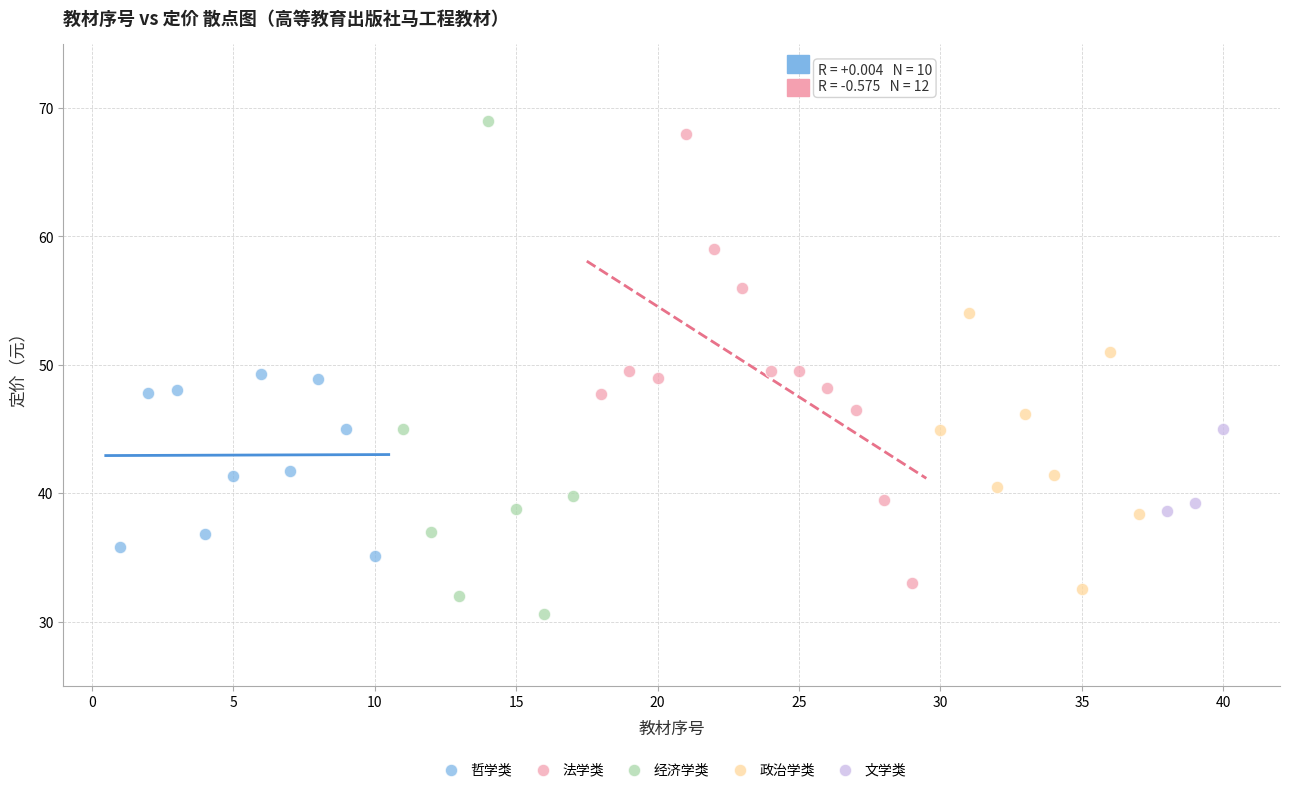

Which series has the largest Y range (max minus min)?

经济学类